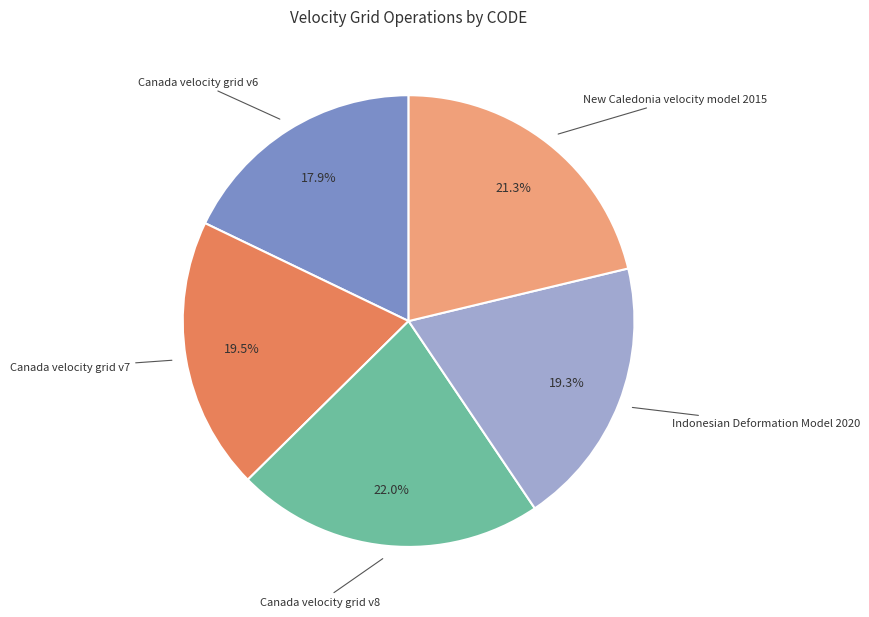

To the nearest percent, what portion does Canada velocity grid v8 represent?

22%